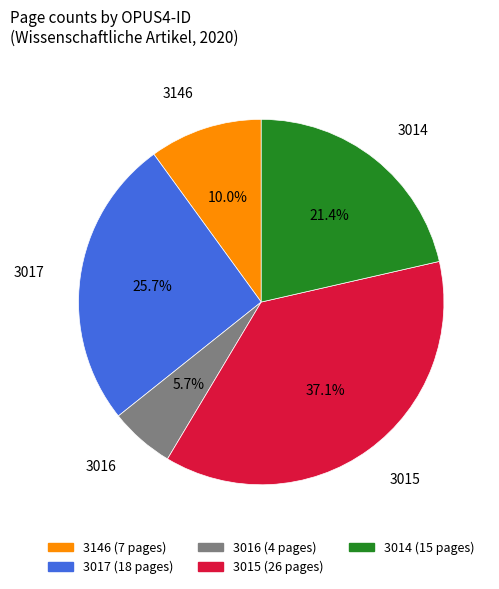

To the nearest percent, what percentage of the pie is 3017?

26%